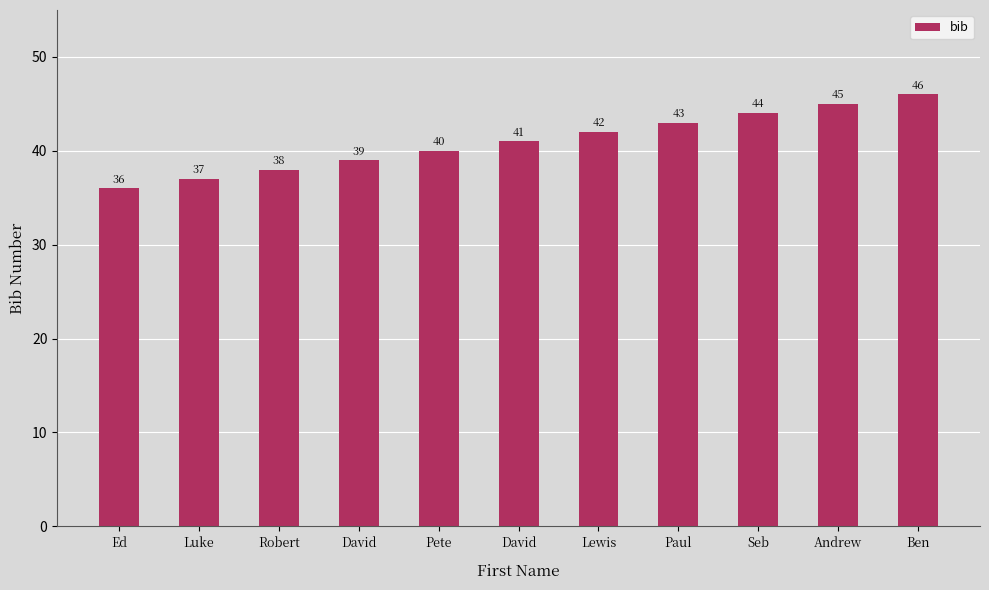

Rank the categories by value from lowest to highest.

Ed, Luke, Robert, David, Pete, David, Lewis, Paul, Seb, Andrew, Ben